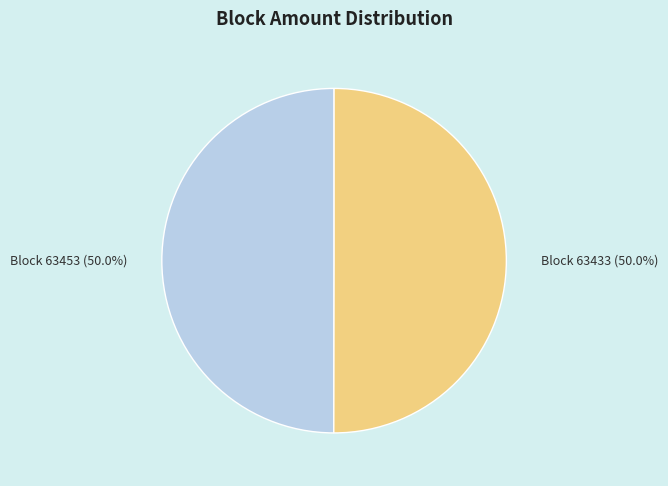

Count the number of slices in the pie.

2